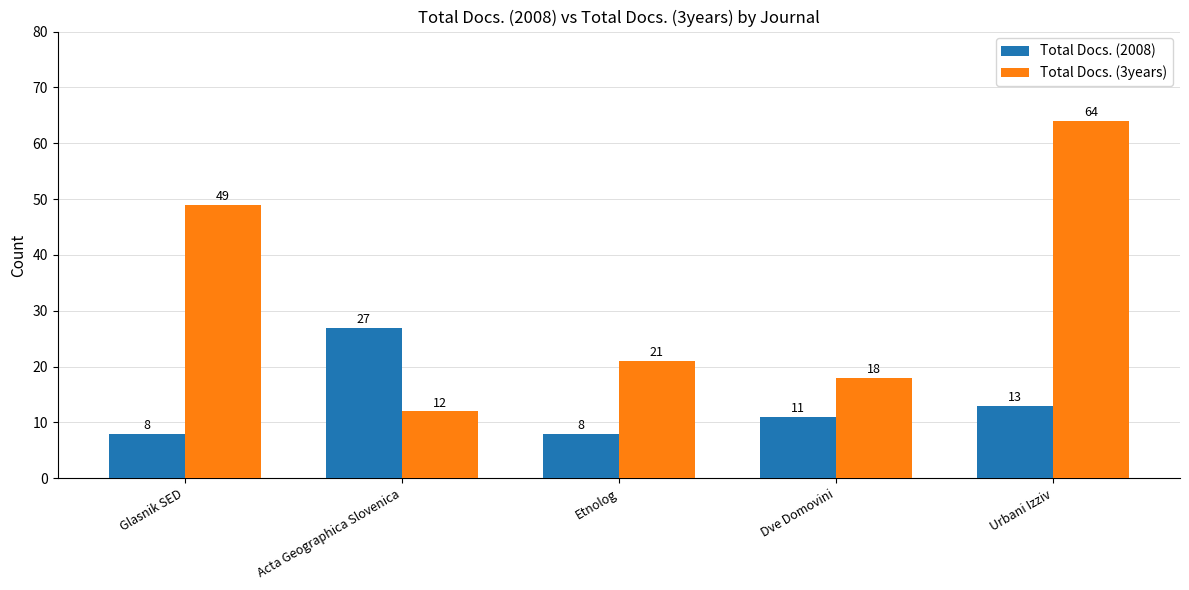

What is the label of the 3rd bar from the right?

Etnolog